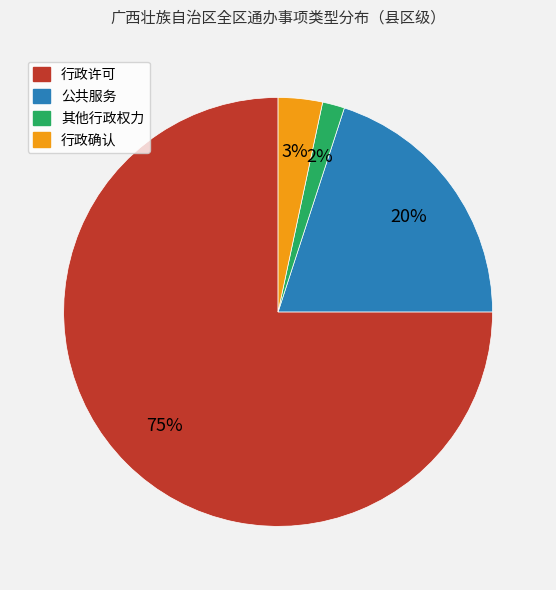

Which has a higher value, 行政确认 or 其他行政权力?

行政确认